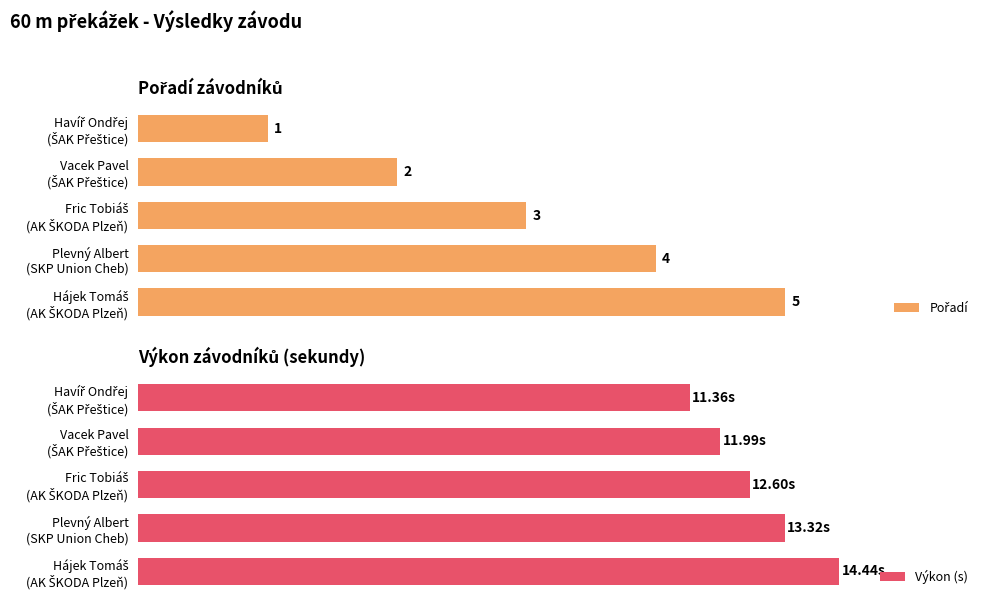

Where is Pořadí nearest to the value 3?

Fric Tobiáš (AK ŠKODA Plzeň)